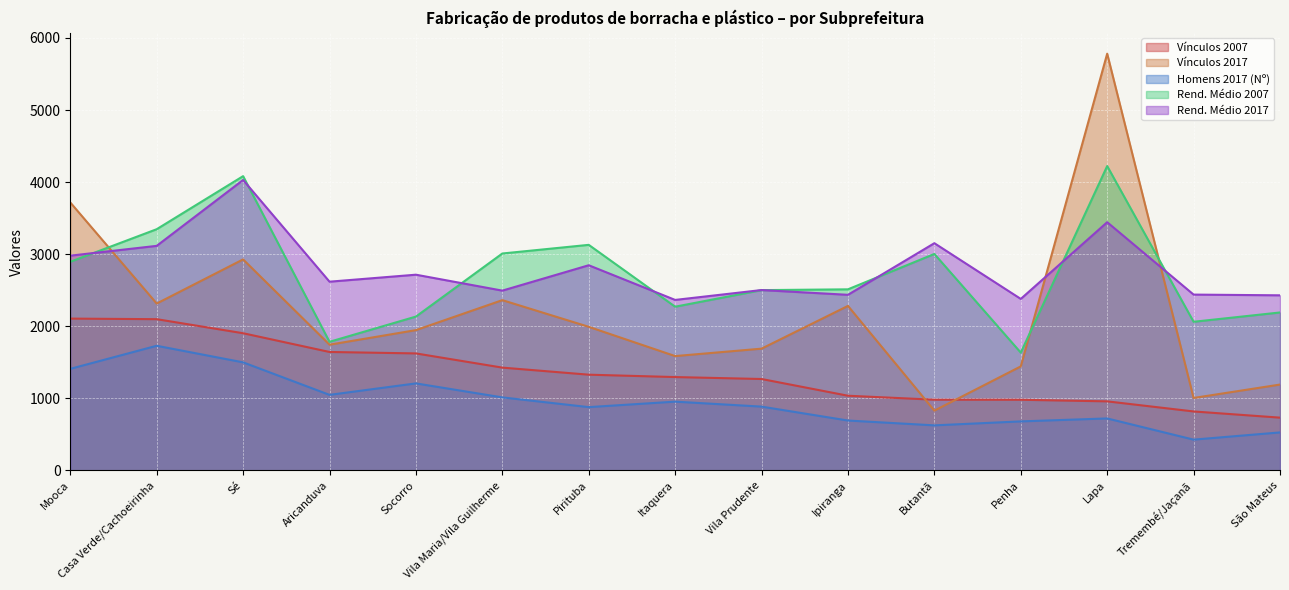

What is the average value of the Rend. Médio 2017 series?

2797